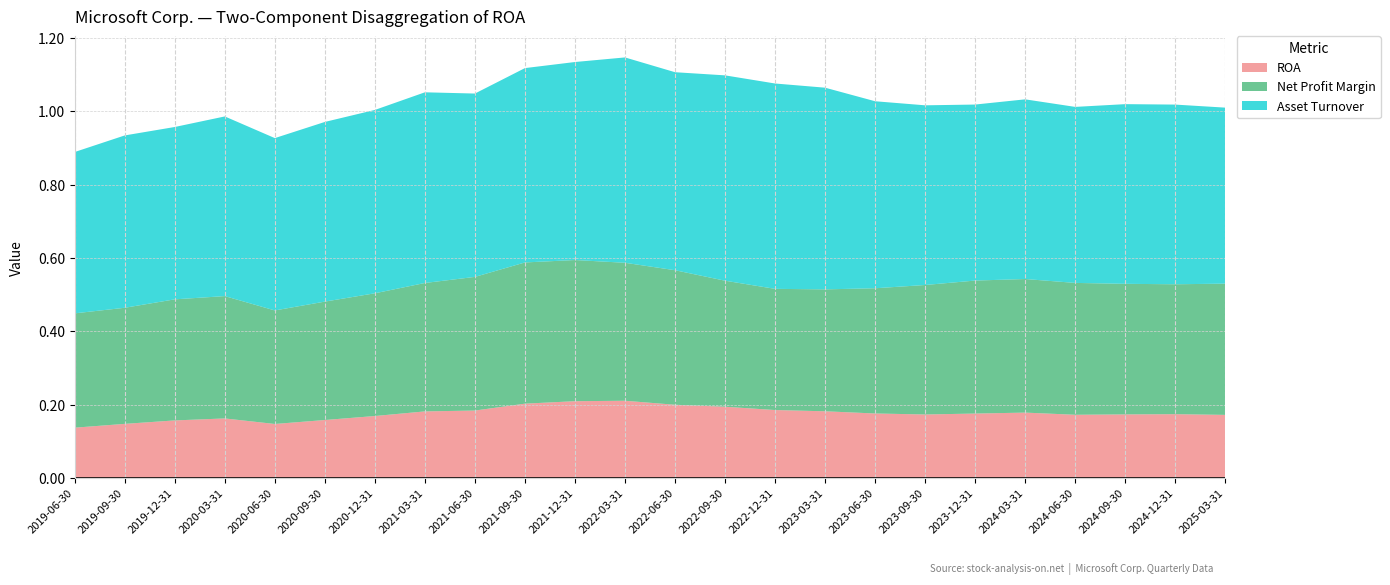

Reading left to right, list all the values displayed in this chart.

ROA: 0.1	0.1	0.2	0.2	0.1	0.2	0.2	0.2	0.2	0.2	0.2	0.2	0.2	0.2	0.2	0.2	0.2	0.2	0.2	0.2	0.2	0.2	0.2	0.2
Net Profit Margin: 0.3	0.3	0.3	0.3	0.3	0.3	0.3	0.4	0.4	0.4	0.4	0.4	0.4	0.3	0.3	0.3	0.3	0.4	0.4	0.4	0.4	0.4	0.4	0.4
Asset Turnover: 0.4	0.5	0.5	0.5	0.5	0.5	0.5	0.5	0.5	0.5	0.5	0.6	0.5	0.6	0.6	0.6	0.5	0.5	0.5	0.5	0.5	0.5	0.5	0.5